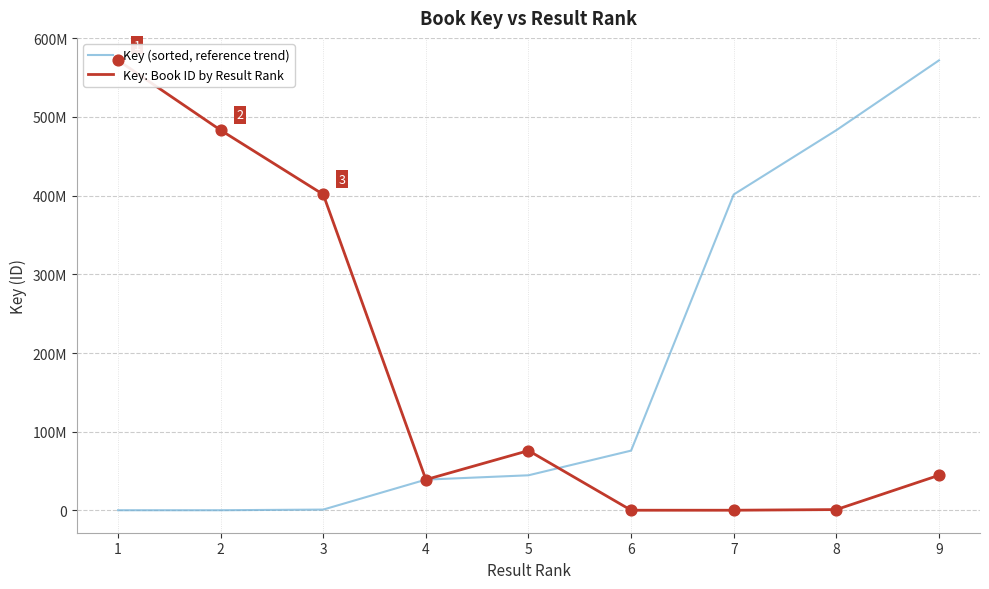

What are all the series names shown in the legend?

Key (sorted, reference trend), Key: Book ID by Result Rank